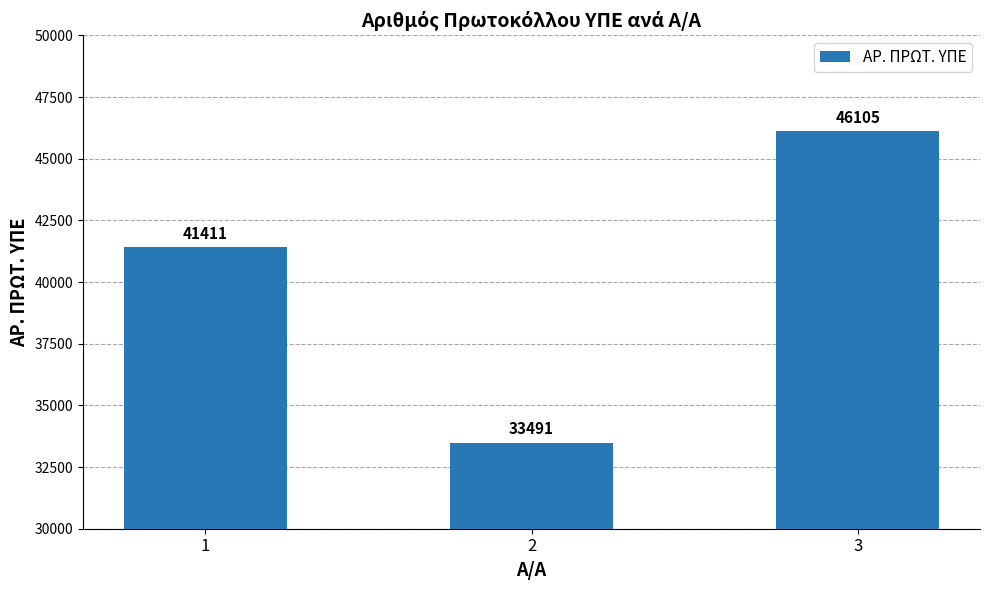

List the labels in order of value, smallest first.

2, 1, 3